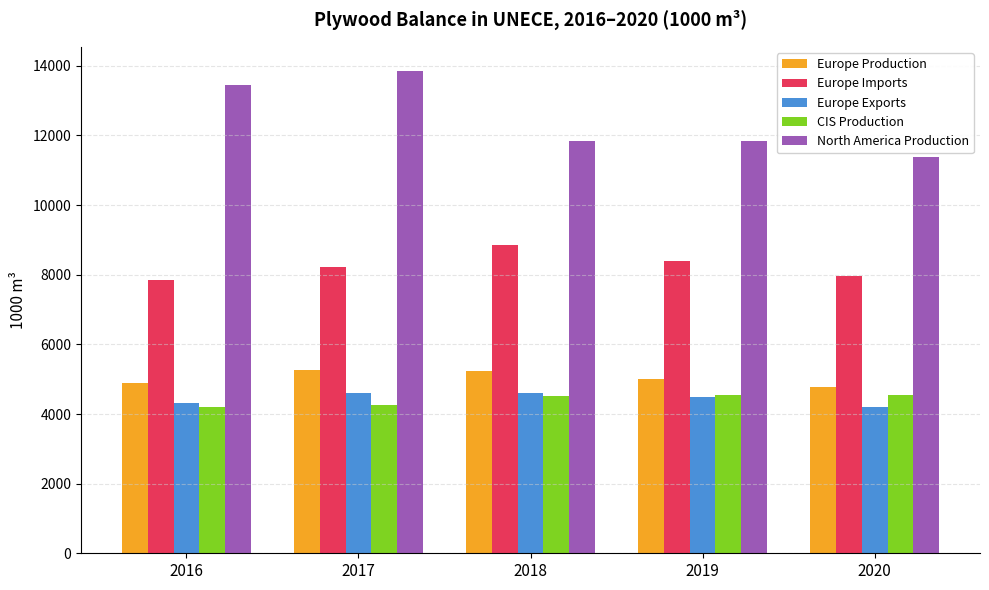

How many bars are there in each group?

5